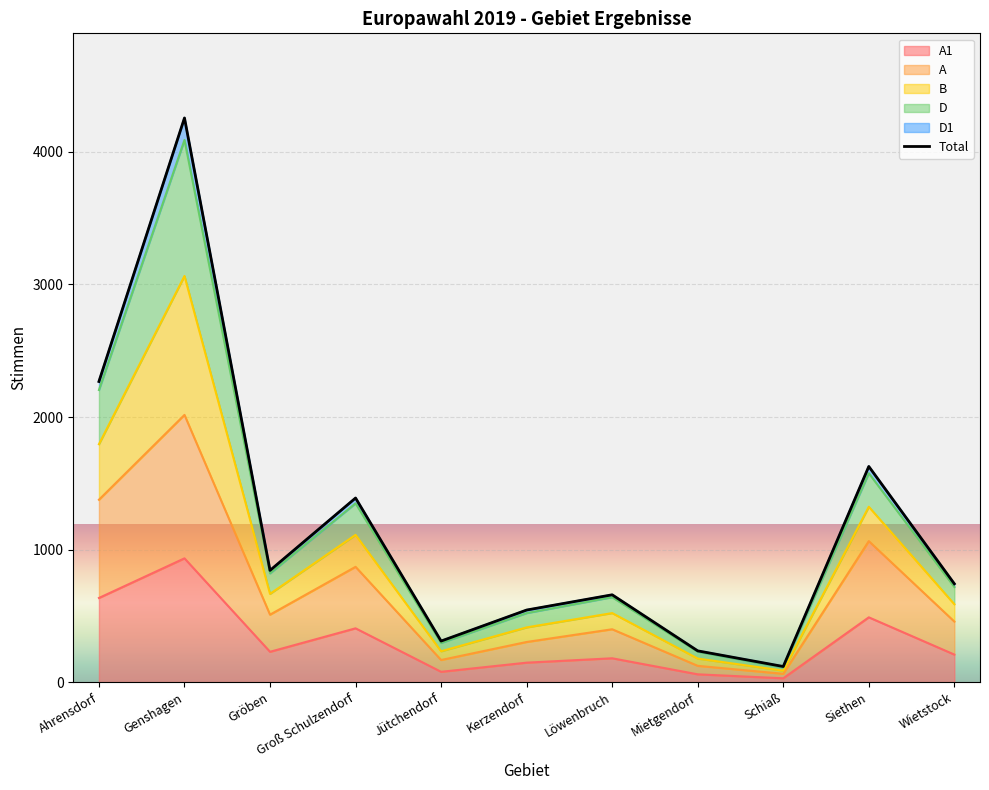

Which series has the largest range (max minus min)?

B